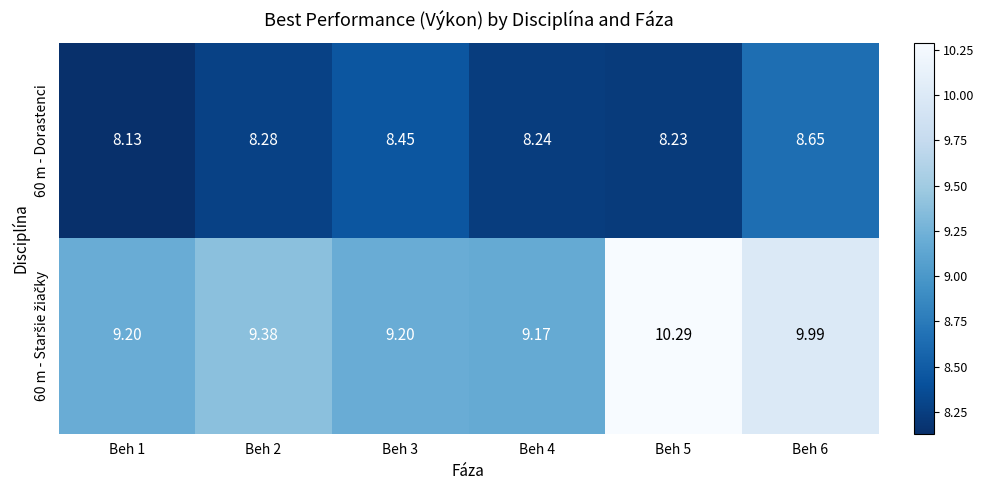

Between Beh 1 and Beh 4, which series saw the biggest shift?

60 m - Dorastenci